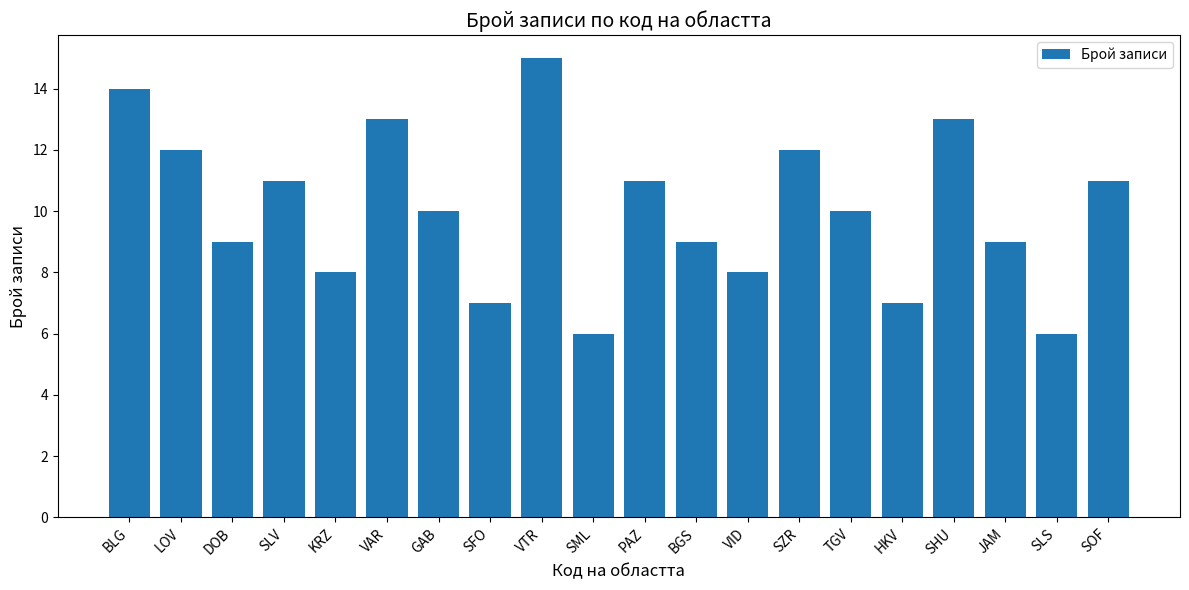

What is the label of the 7th bar from the right?

SZR